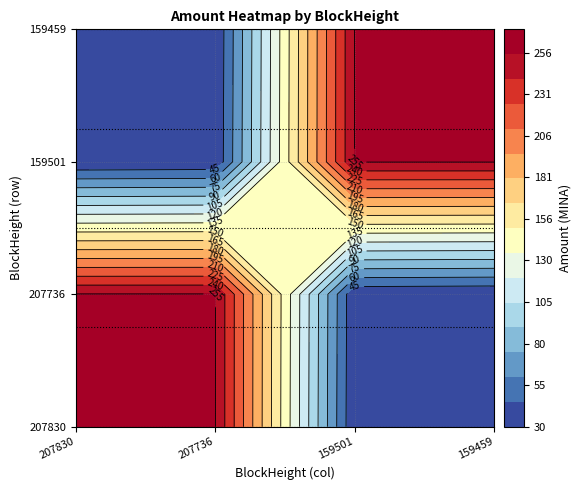

Reading left to right, extract all data points from this chart.

207830: 255.5	255.5	31.0	32.0
207736: 255.5	255.5	32.0	31.0
159501: 31.0	32.0	255.5	255.5
159459: 32.0	31.0	255.5	255.5